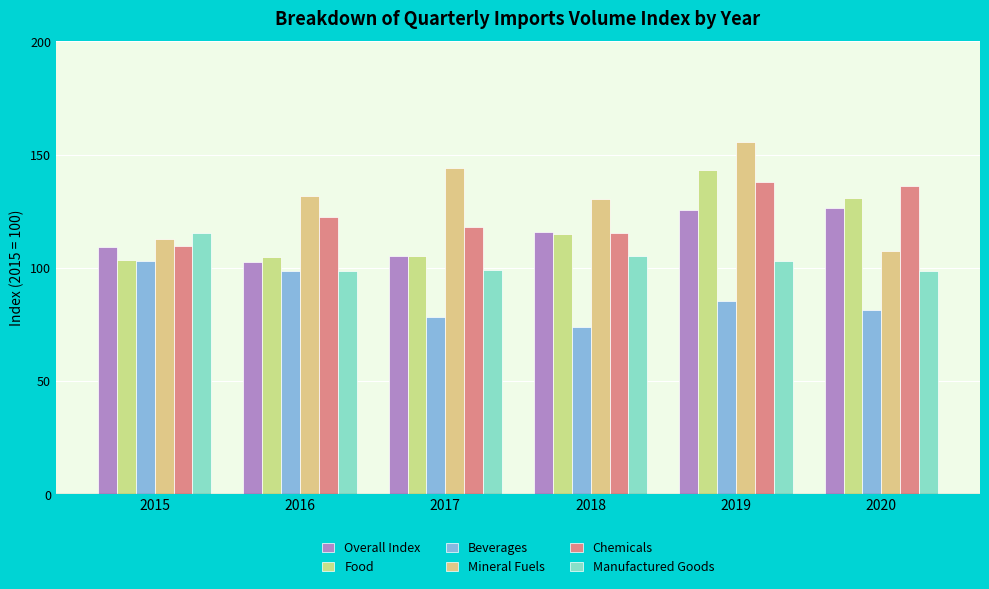

Rank the categories by Mineral Fuels value from highest to lowest.

2019, 2017, 2016, 2018, 2015, 2020